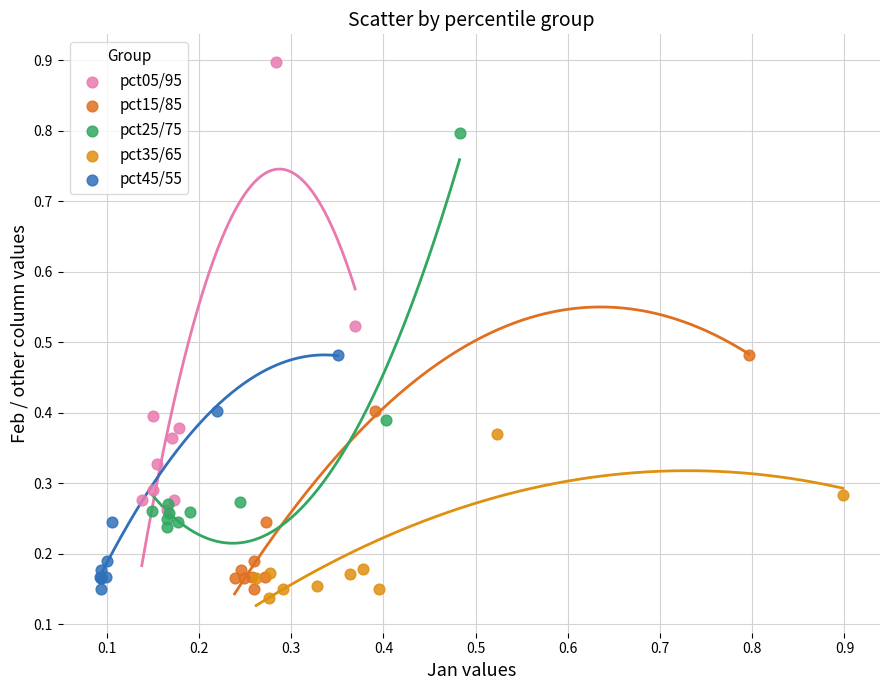

Which series contains the lowest Y value?

pct35/65